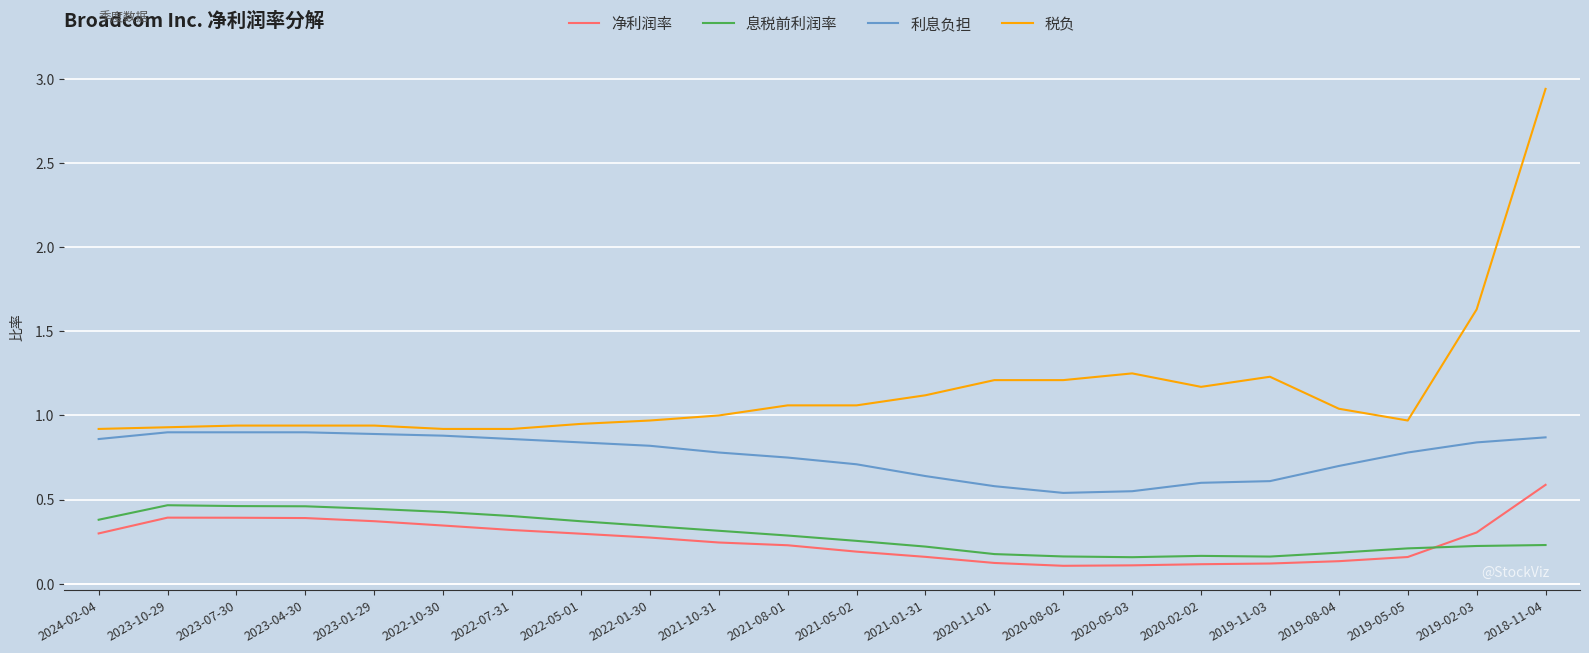

Does the chart have visible grid lines?

Yes